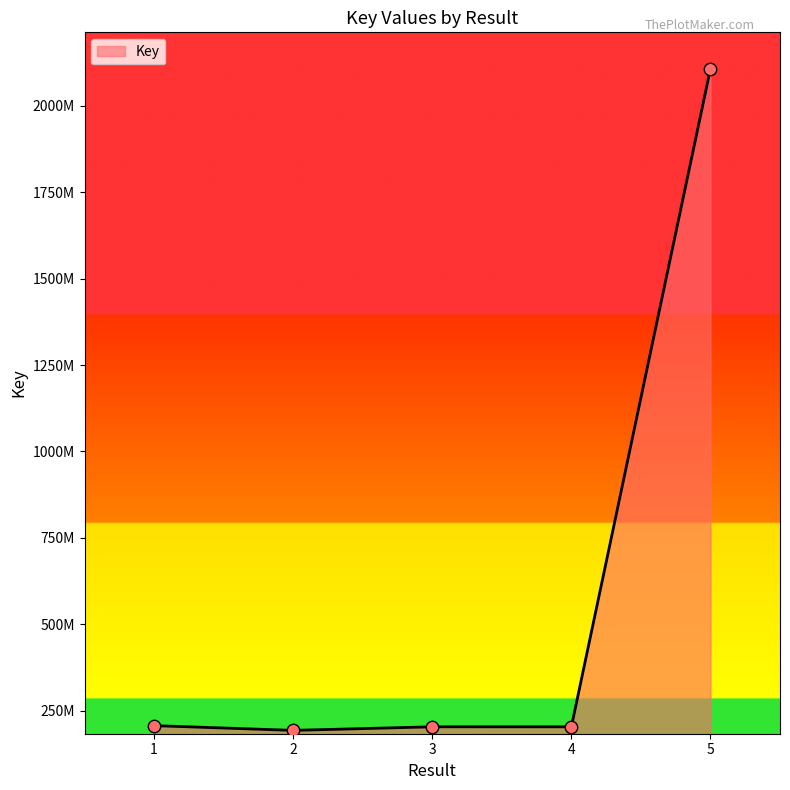

What is the change in value from 2 to 4?

+10249186